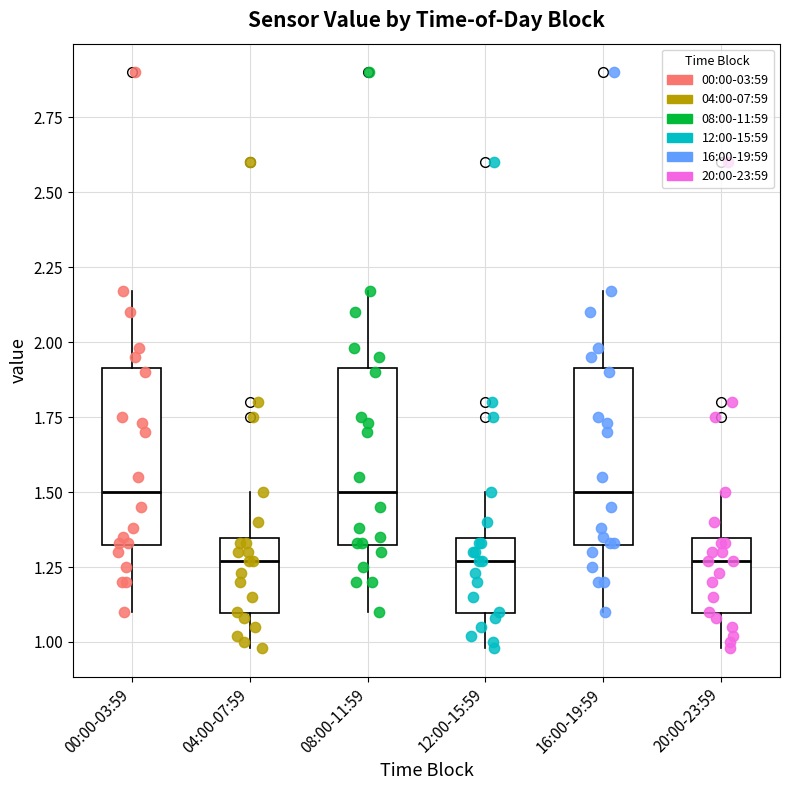

Reading left to right, transcribe this box plot: for each box, give where its median line is, the range the box spans, and where its two whiskers end, as read against the y-axis. The values are not printed on the chart, so give them approximately, as read against the axis.

00:00-03:59: median 1.50, box 1.30 to 1.90, whiskers 1.10 to 2.15
04:00-07:59: median 1.25, box 1.10 to 1.35, whiskers 1.00 to 1.50
08:00-11:59: median 1.50, box 1.30 to 1.90, whiskers 1.10 to 2.15
12:00-15:59: median 1.25, box 1.10 to 1.35, whiskers 1.00 to 1.50
16:00-19:59: median 1.50, box 1.30 to 1.90, whiskers 1.10 to 2.15
20:00-23:59: median 1.25, box 1.10 to 1.35, whiskers 1.00 to 1.50